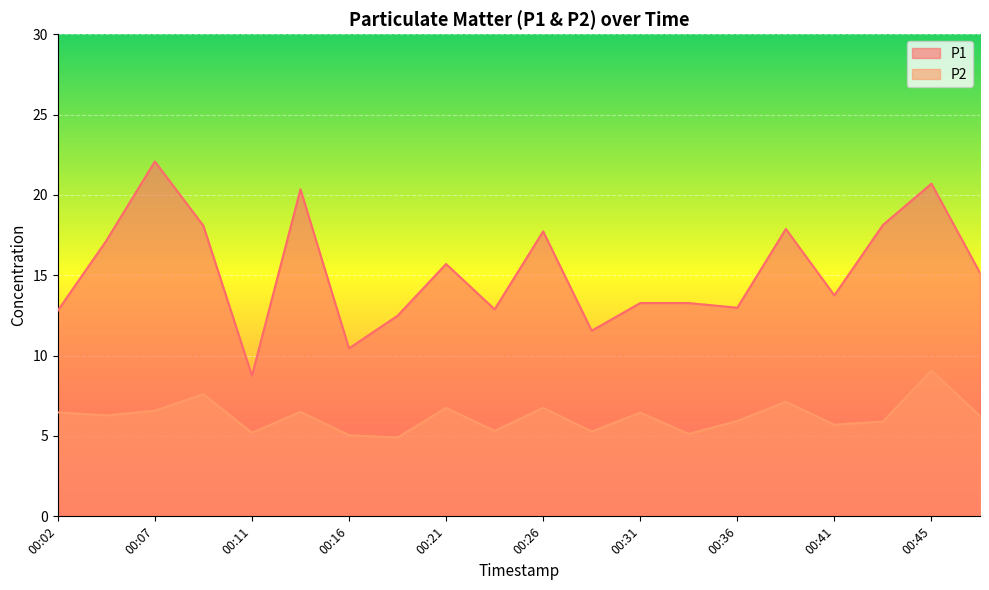

Reading right to left, what are all the values shown in this chart?

P1: 00:48=15.2	00:45=20.7	00:43=18.1	00:41=13.8	00:38=17.9	00:36=13.0	00:33=13.3	00:31=13.3	00:28=11.6	00:26=17.7	00:24=12.9	00:21=15.7	00:19=12.5	00:16=10.4	00:14=20.4	00:11=8.8	00:09=18.1	00:07=22.1	00:04=17.1	00:02=12.8
P2: 00:48=6.2	00:45=9.1	00:43=5.9	00:41=5.7	00:38=7.1	00:36=5.9	00:33=5.1	00:31=6.5	00:28=5.3	00:26=6.8	00:24=5.3	00:21=6.8	00:19=4.9	00:16=5.0	00:14=6.5	00:11=5.2	00:09=7.6	00:07=6.6	00:04=6.3	00:02=6.5